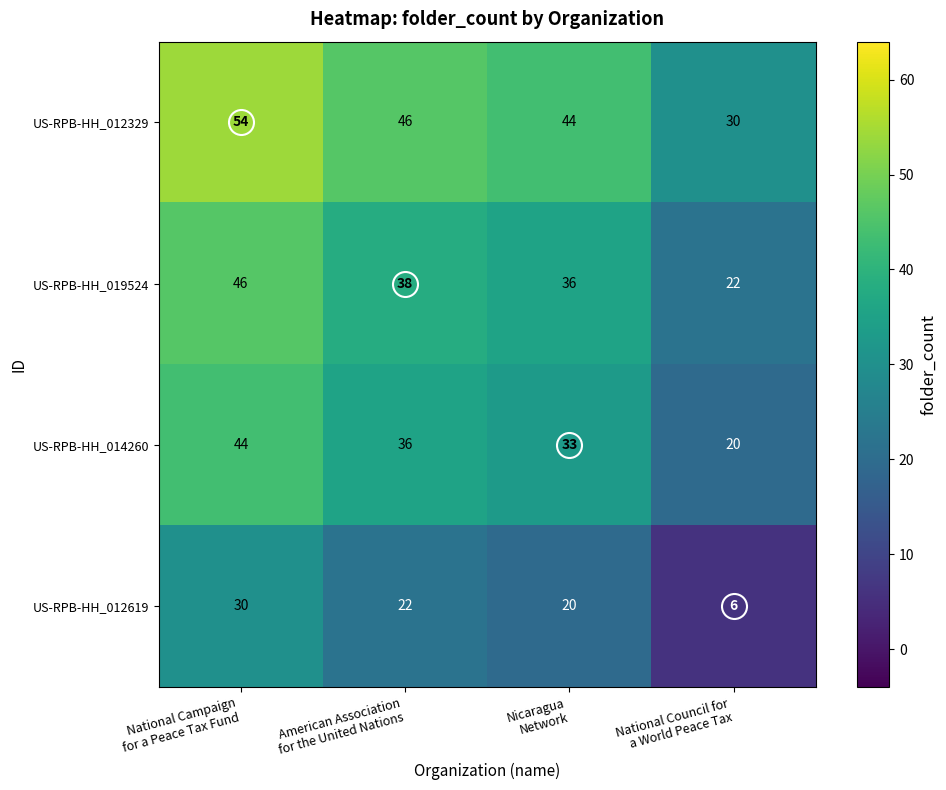

List the series in order of their peak value, lowest first.

US-RPB-HH_012619, US-RPB-HH_014260, US-RPB-HH_019524, US-RPB-HH_012329